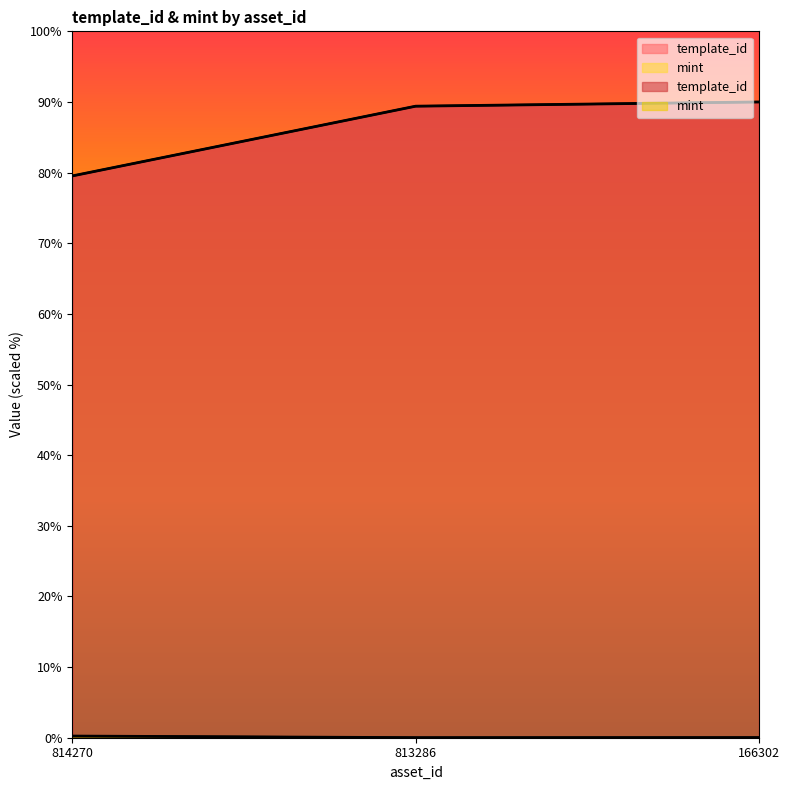

Which series has the largest range (max minus min)?

template_id